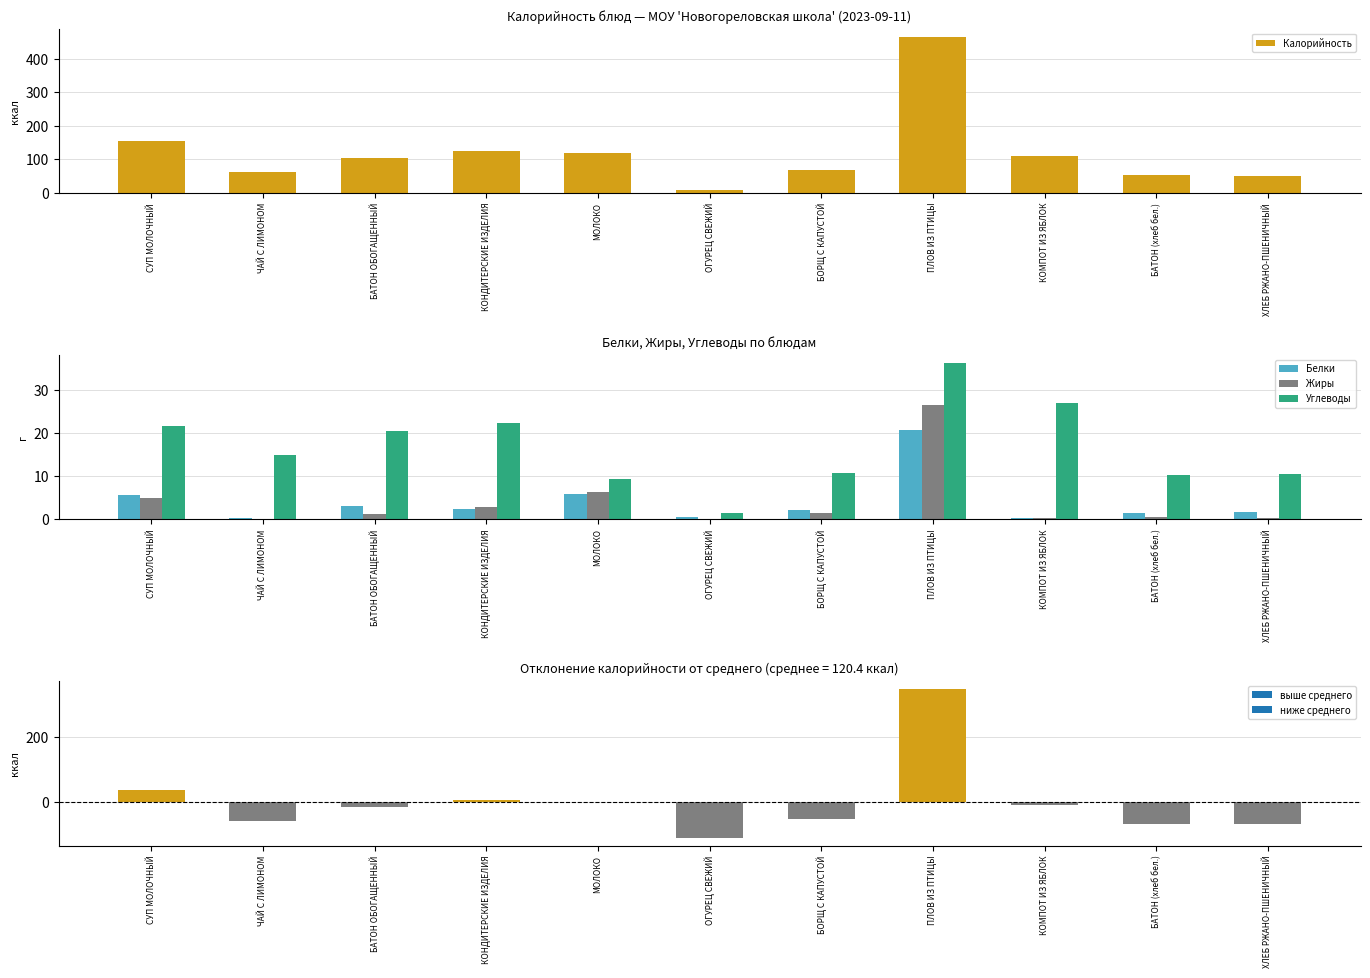

List the series in order of their peak value, lowest first.

Белки, Жиры, Углеводы, Калорийность